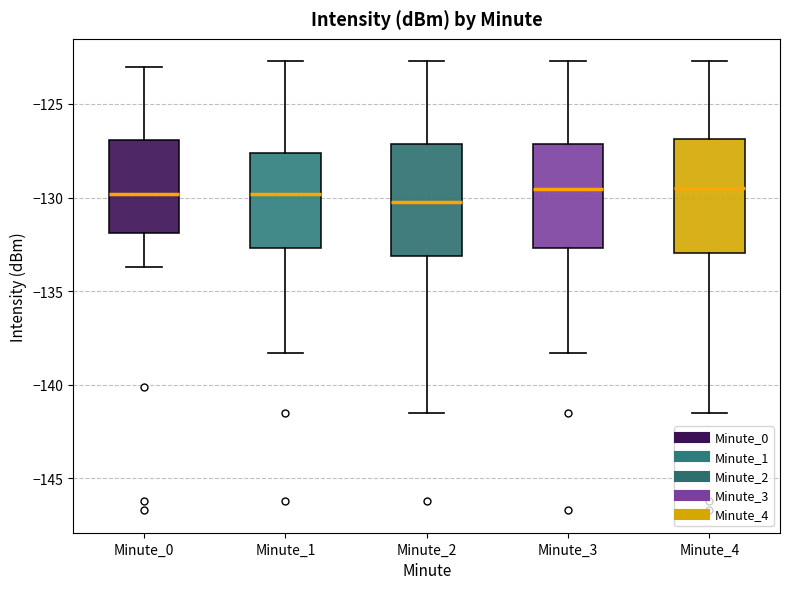

Where is the upper edge of the box for Minute_1 on the y-axis? The values are not printed on the chart, so give them approximately, as read against the axis.

-127.5